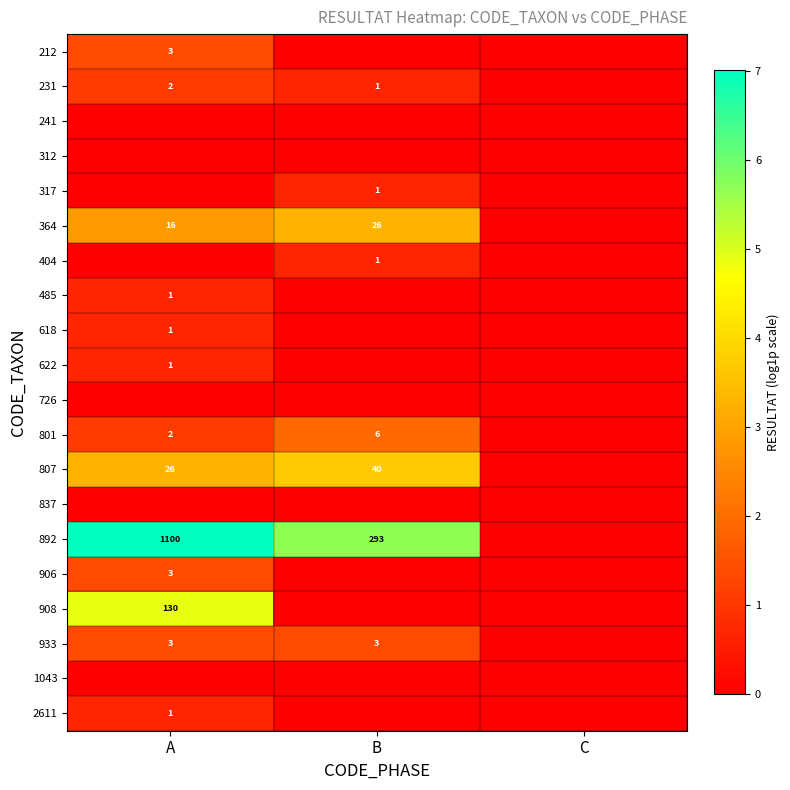

What is the difference between the highest and lowest values at B?

5.7